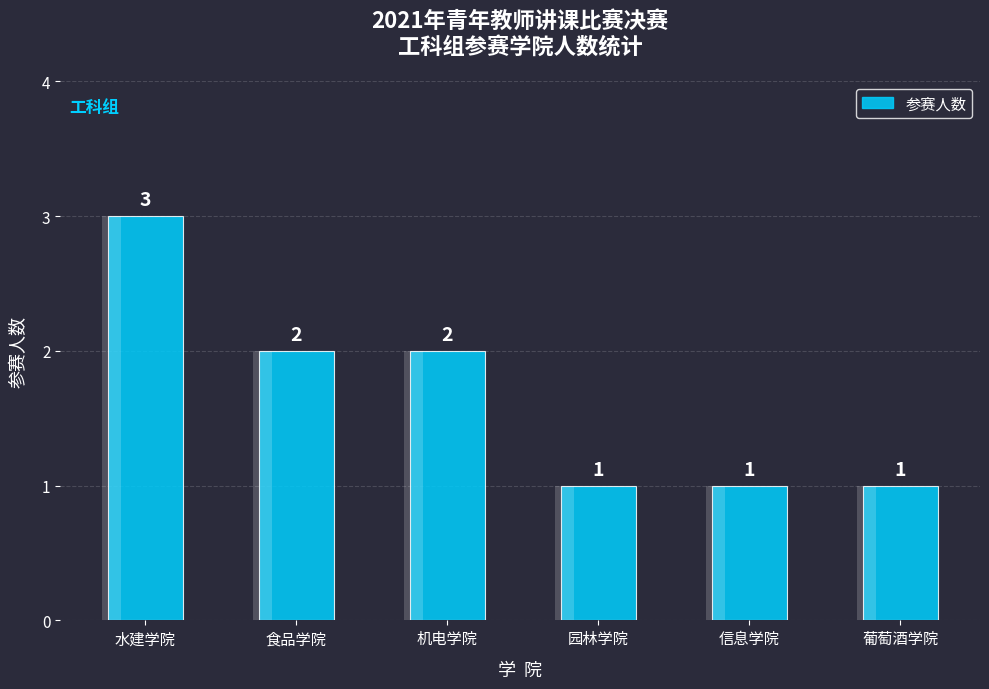

Reading right to left, extract all data points from this chart.

葡萄酒学院=1	信息学院=1	园林学院=1	机电学院=2	食品学院=2	水建学院=3